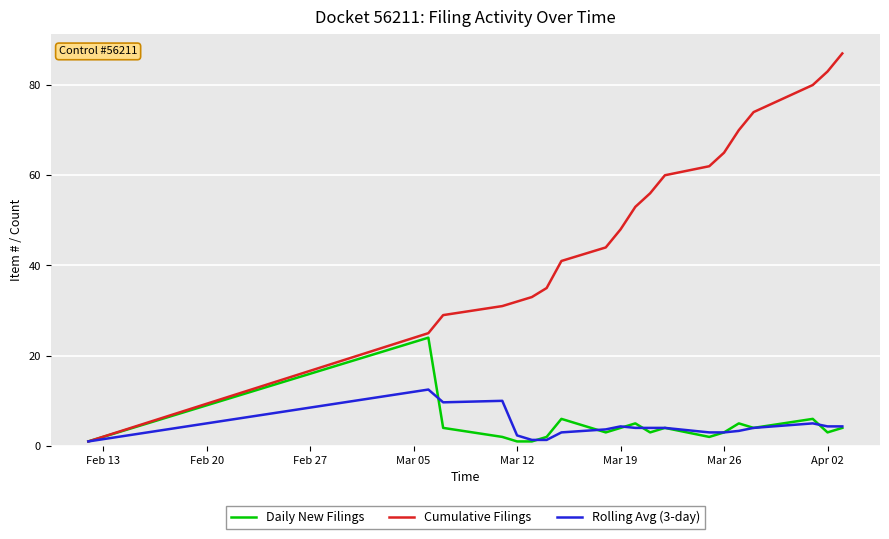

What is the maximum value for Cumulative Filings?

87.0